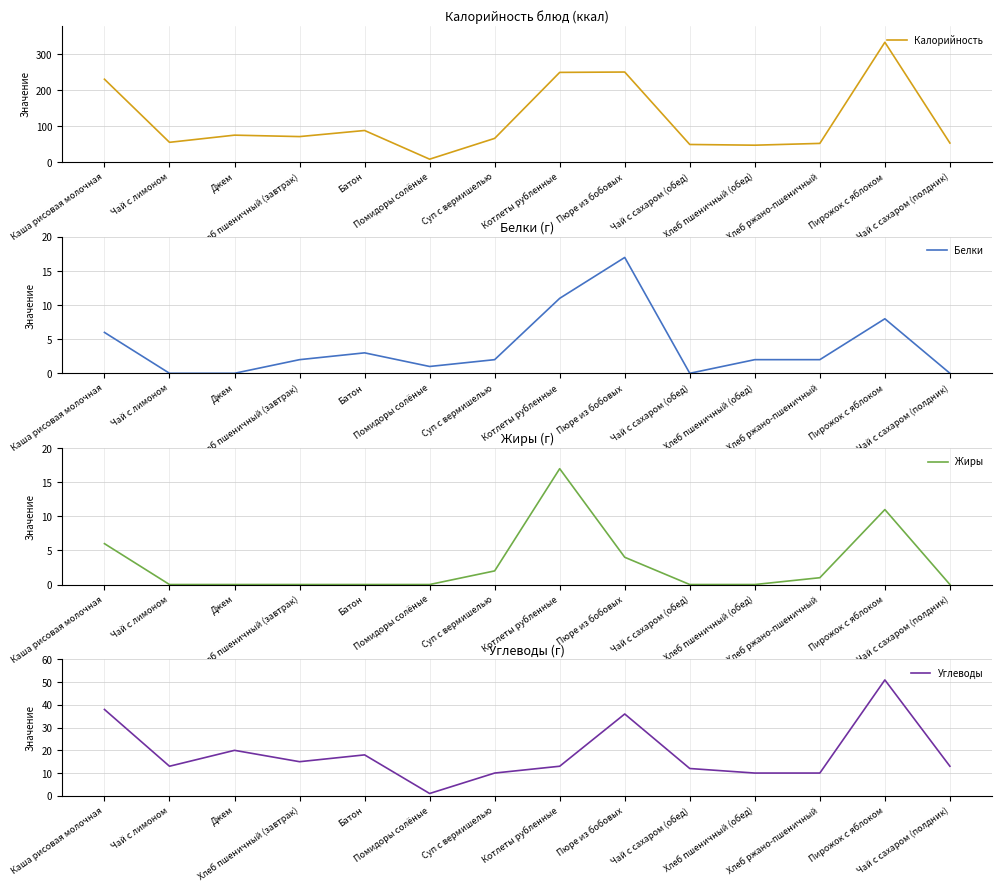

Count the number of data series in this chart.

4